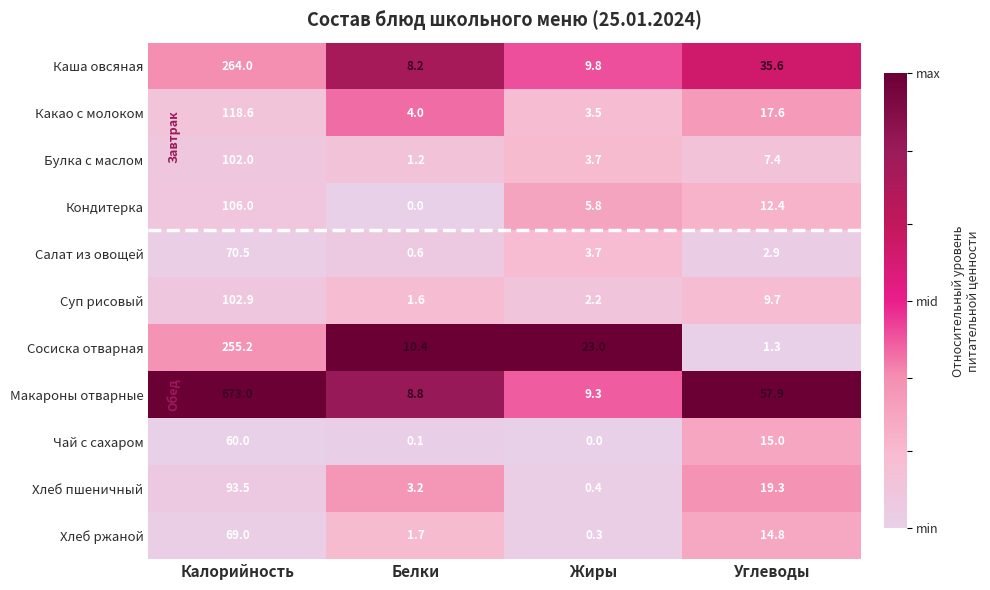

Which series has the largest total across all categories?

Макароны отварные